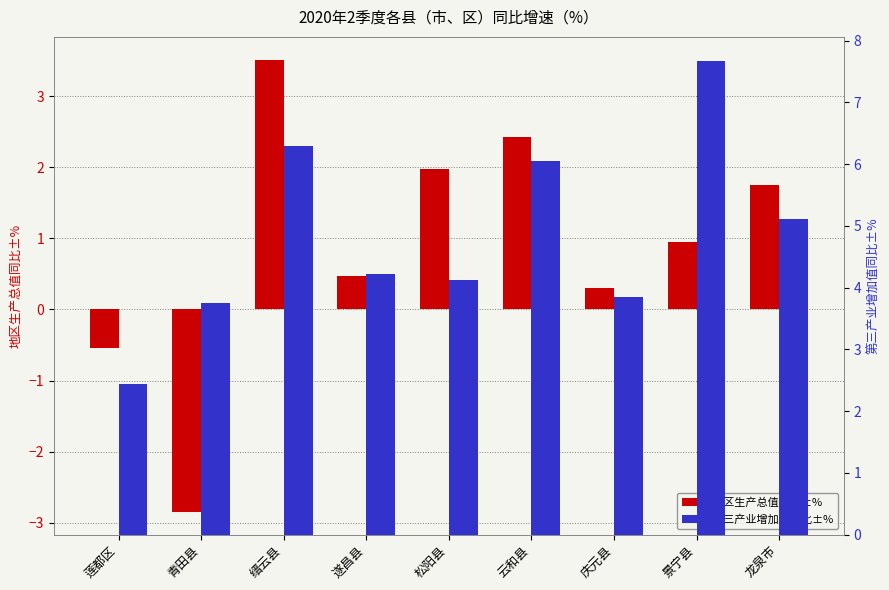

How many data points in 第三产业增加值同比±% are above 4?

6